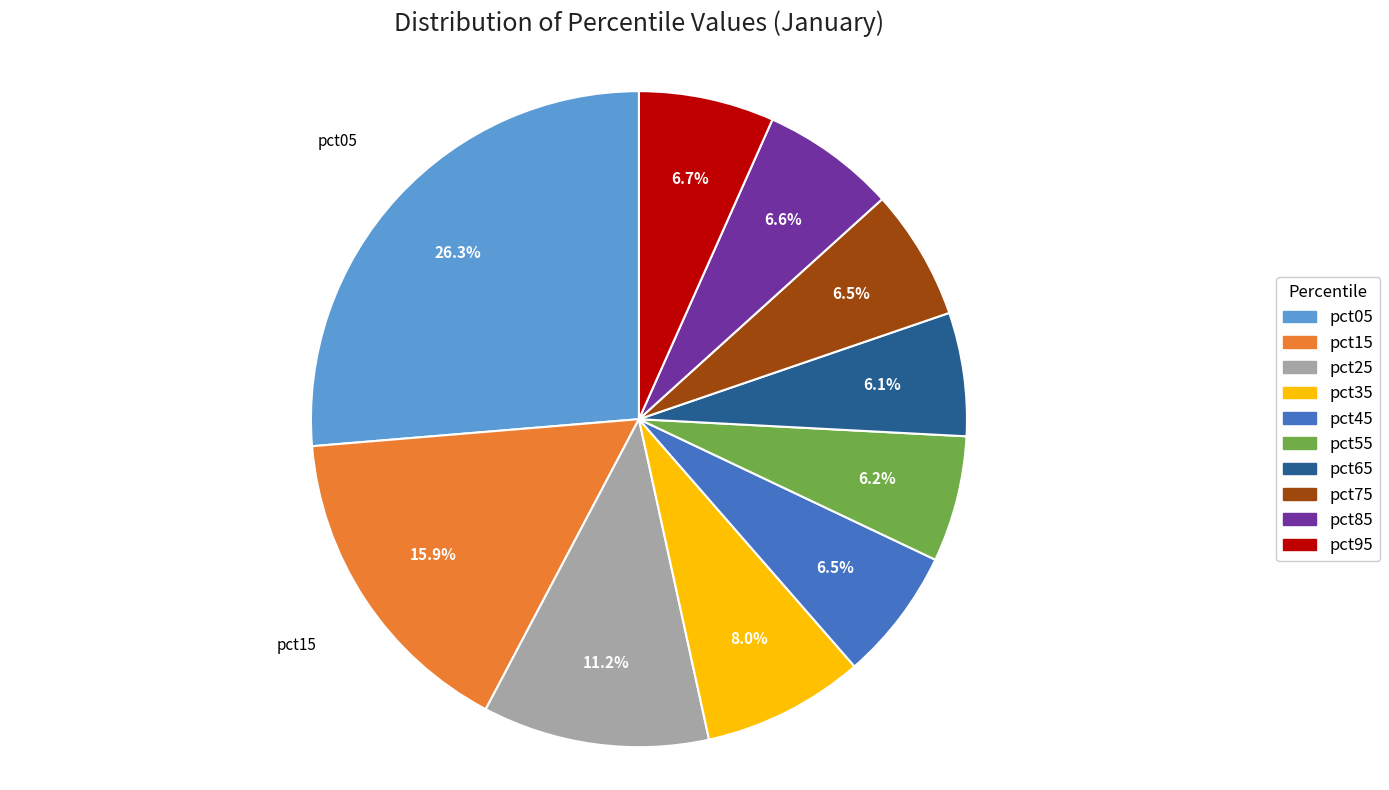

Which slice is the largest?

pct05